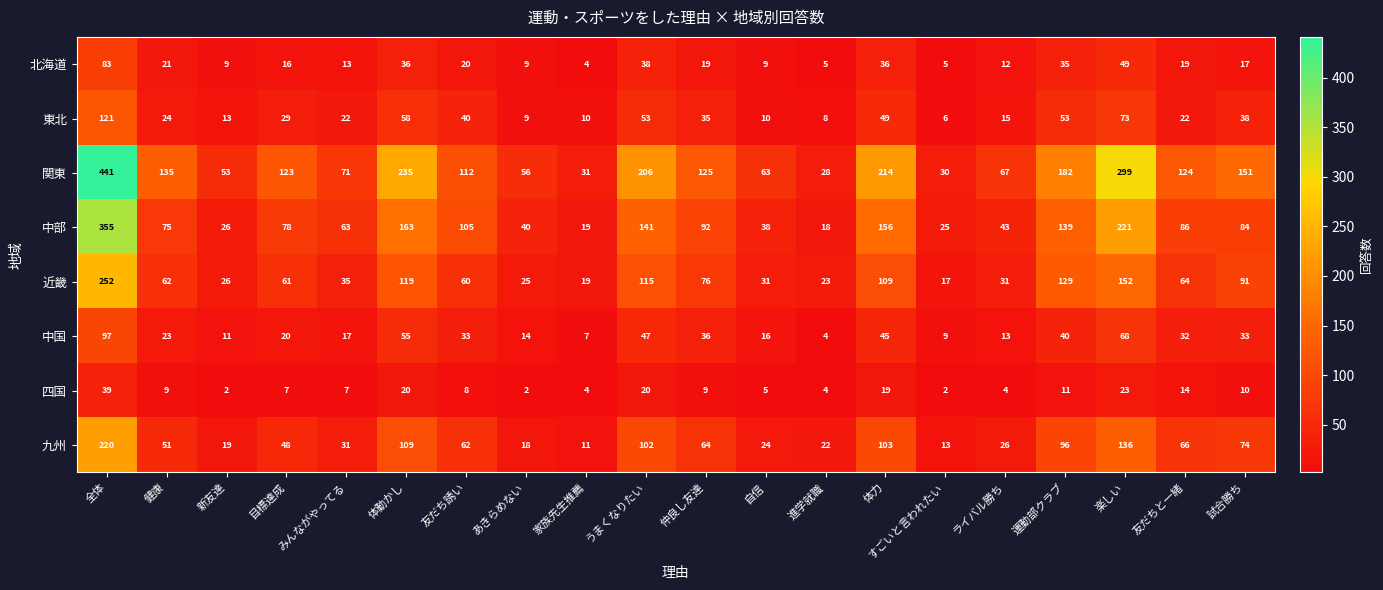

What is the sum of the 九州 values at 試合勝ち and 楽しい?

210